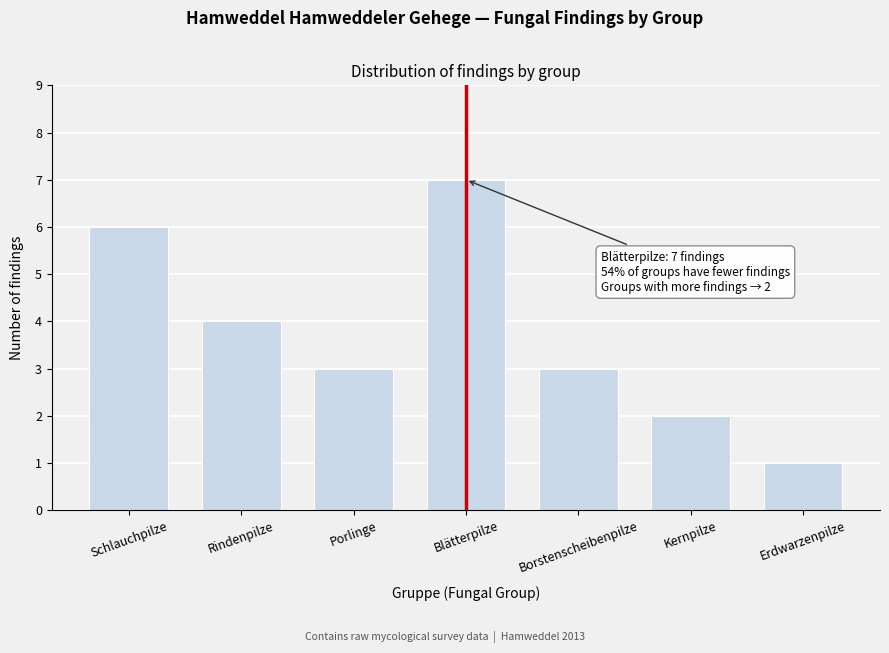

Reading left to right, what are all the values shown in this chart?

Schlauchpilze=6	Rindenpilze=4	Porlinge=3	Blätterpilze=7	Borstenscheibenpilze=3	Kernpilze=2	Erdwarzenpilze=1